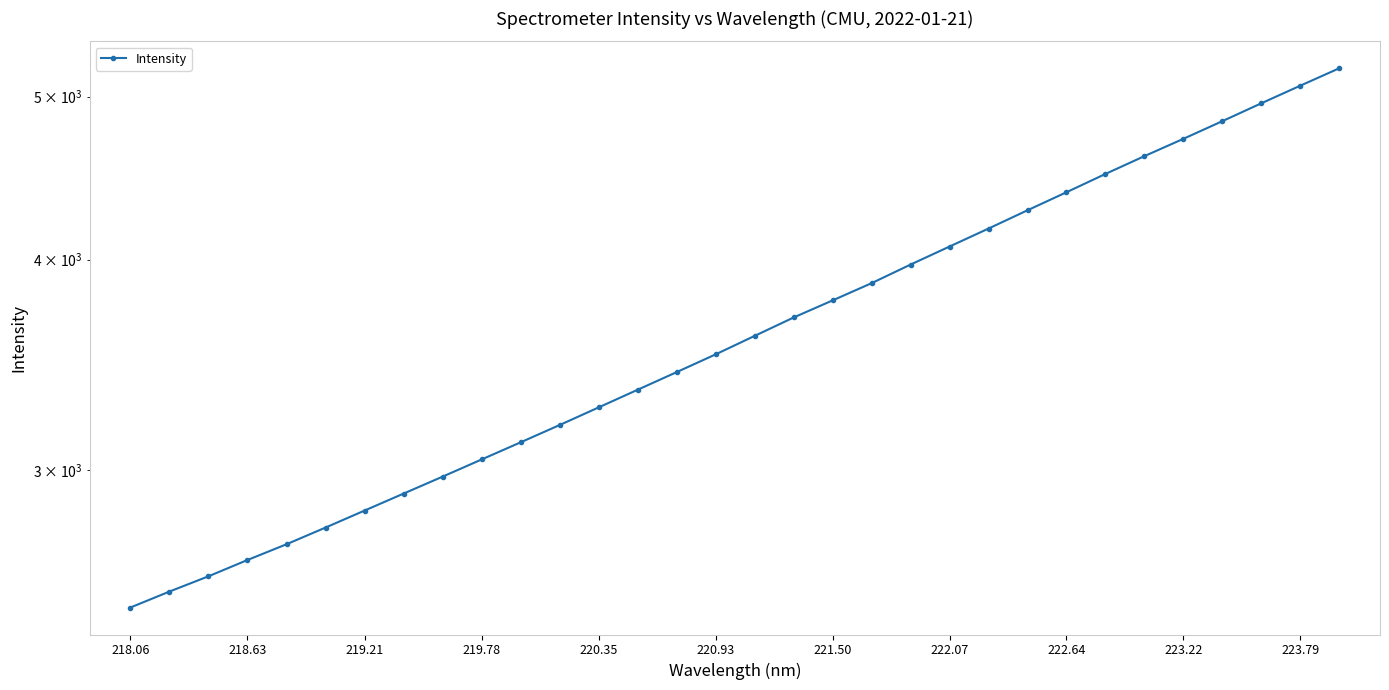

True or false: the data shows 594.6 at 218.06.

False